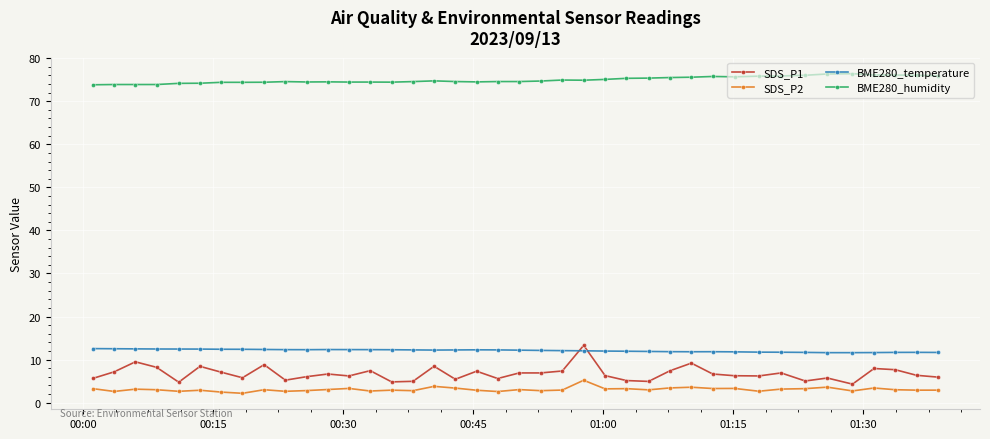

What is the smallest value displayed?

2.2